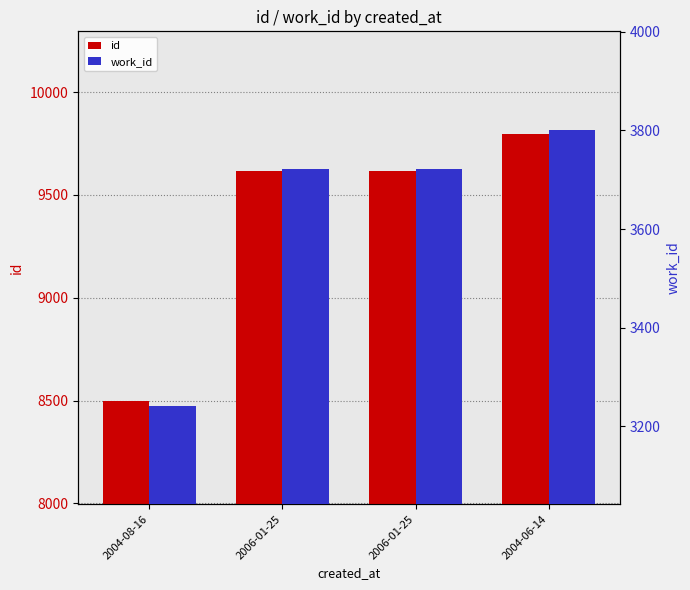

The value of work_id at 2004-06-14 is 2488. True or false?

False